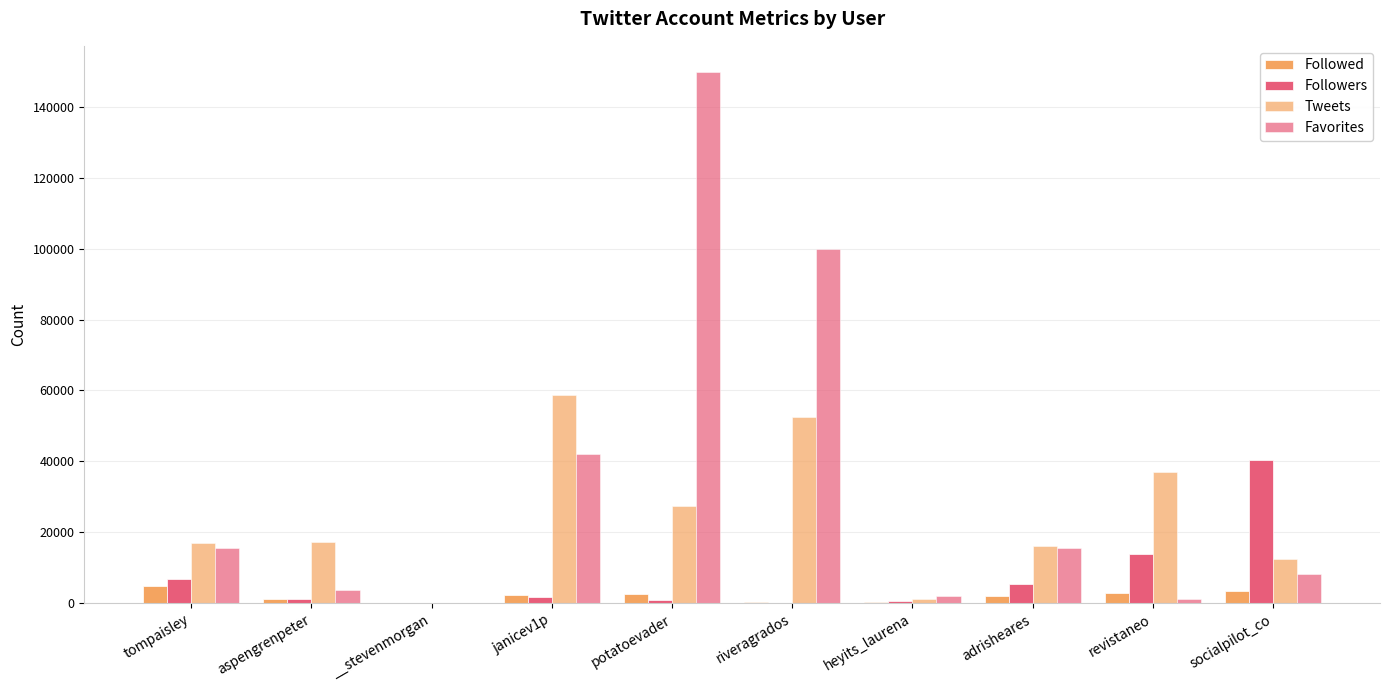

Count the number of data series in this chart.

4